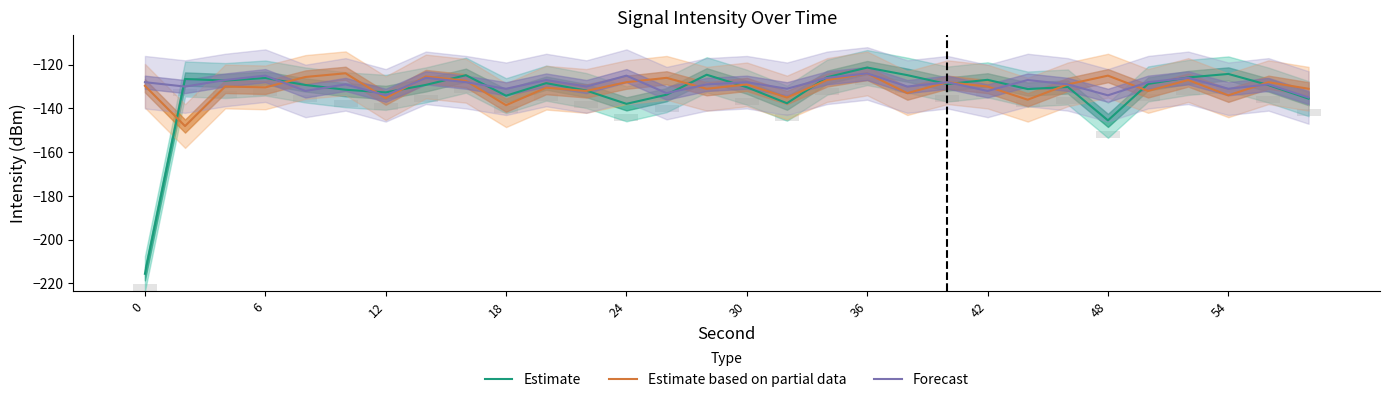

What is the label of the 22nd bar from the left?

42